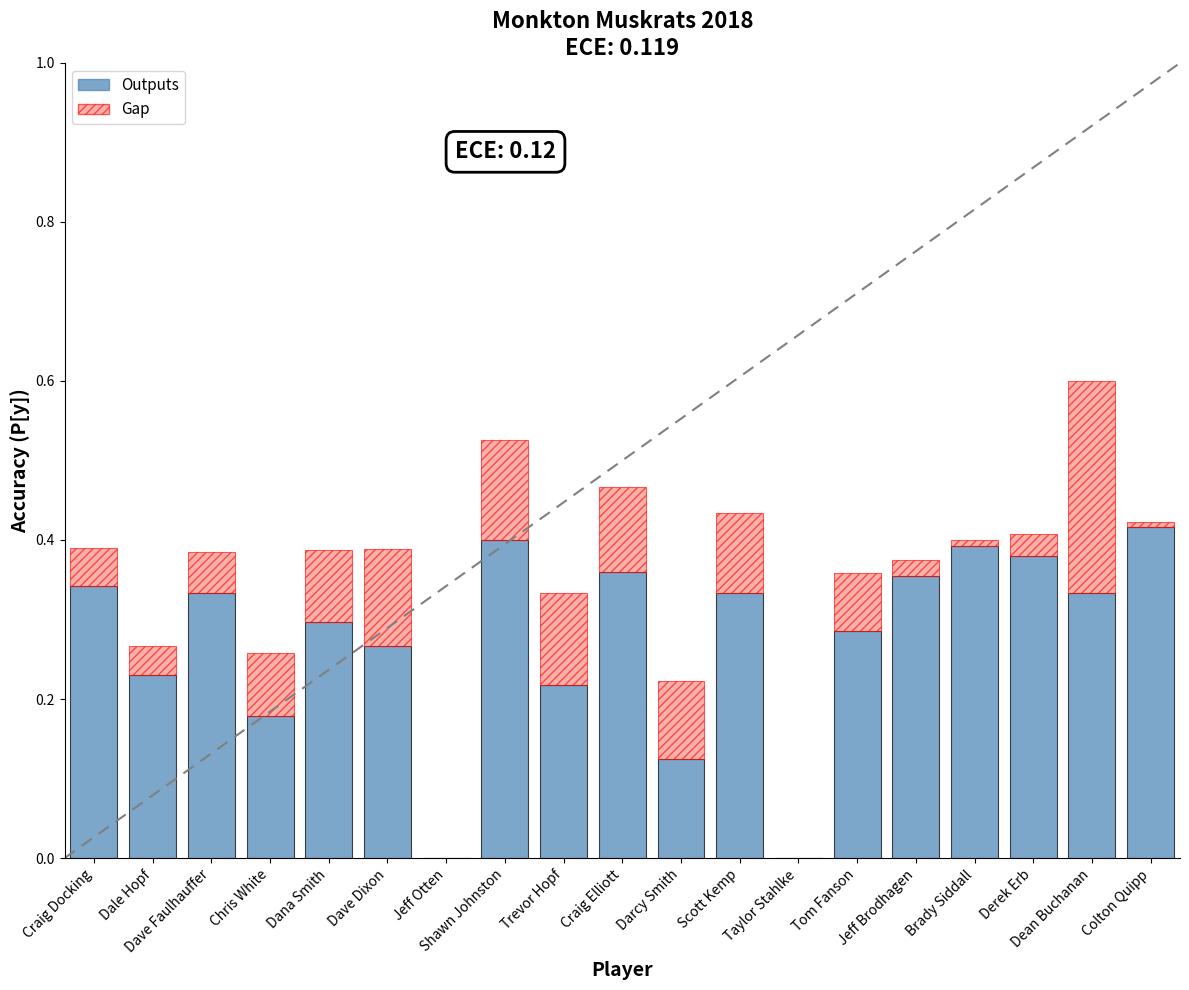

What is the sum of all Outputs values?

5.2